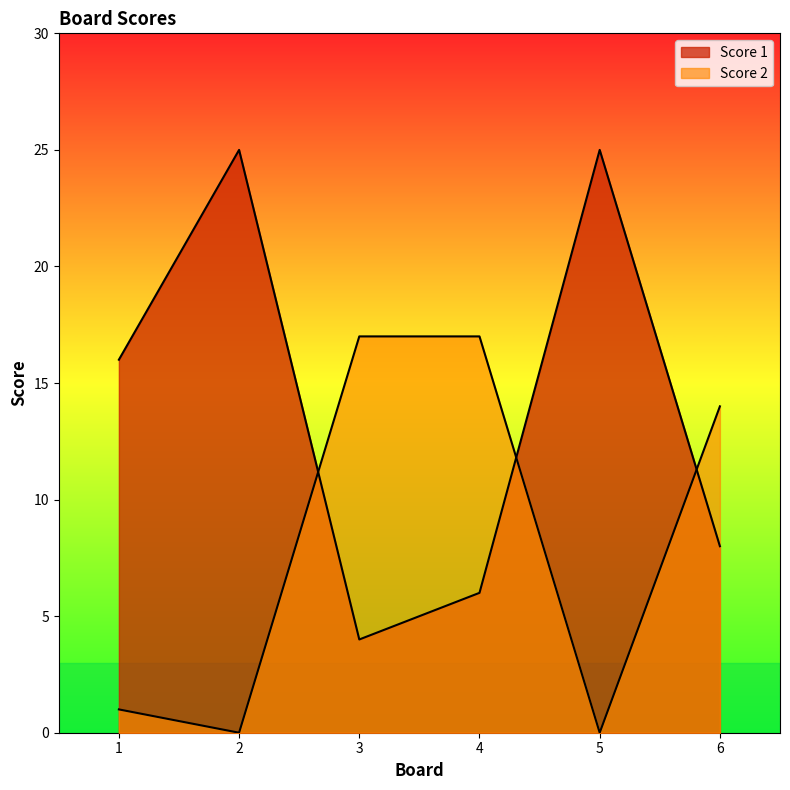

How many lines are shown in the chart?

2